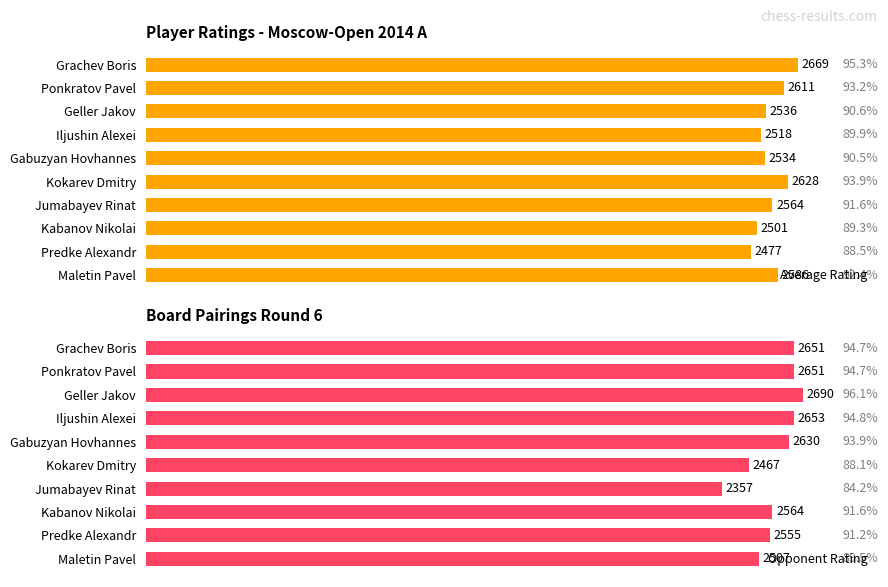

Rank the series by their maximum value, from highest to lowest.

Opponent Rating, Average Rating